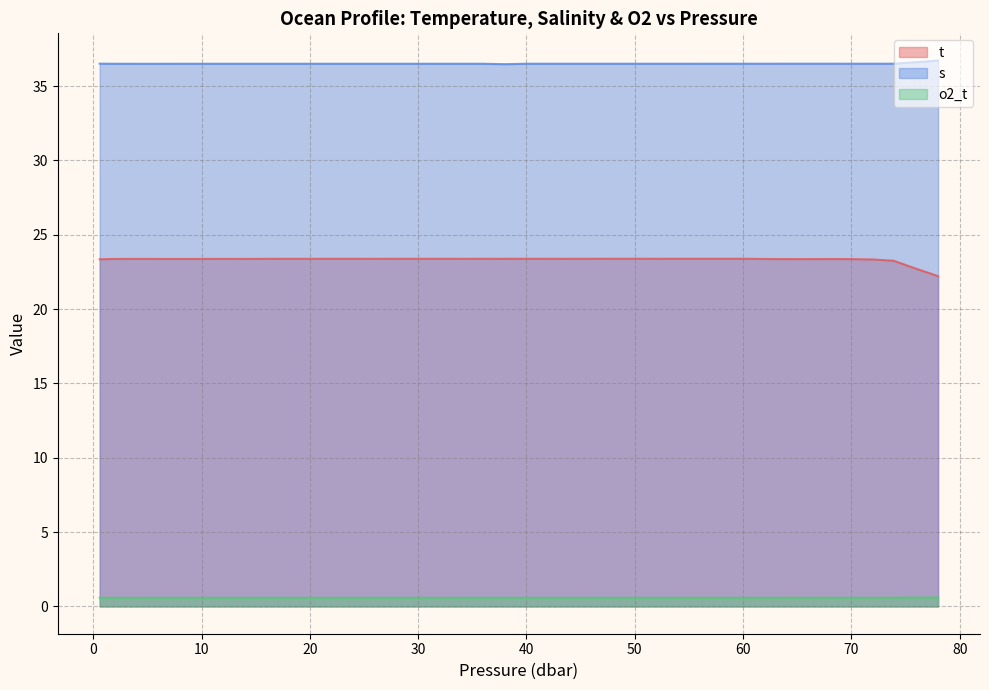

True or false: s has a value of 58.3 at 60.

False